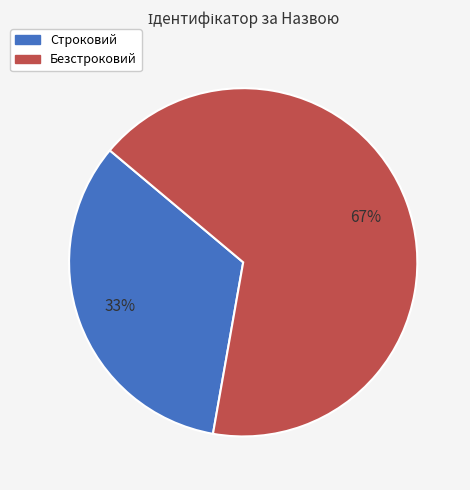

Which slice represents more than half of the pie?

Безстроковий